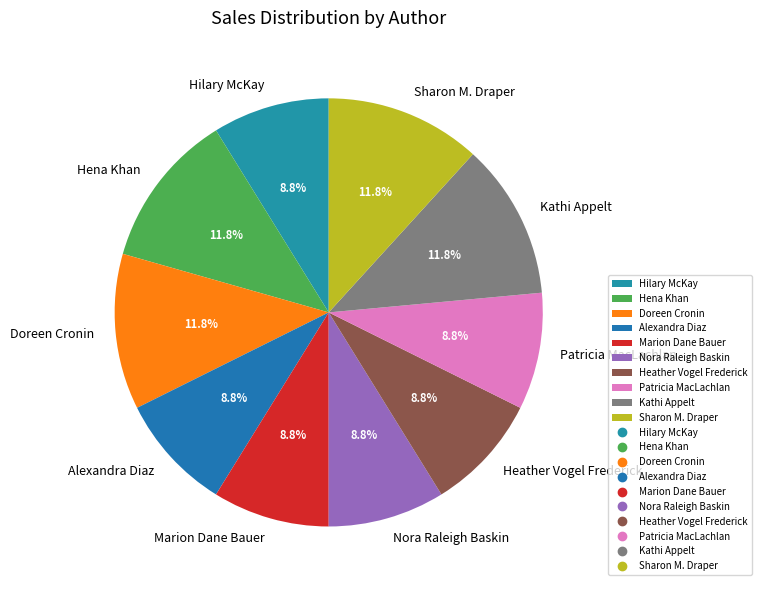

To the nearest percent, what is the difference between the largest and smallest slice percentages?

3%